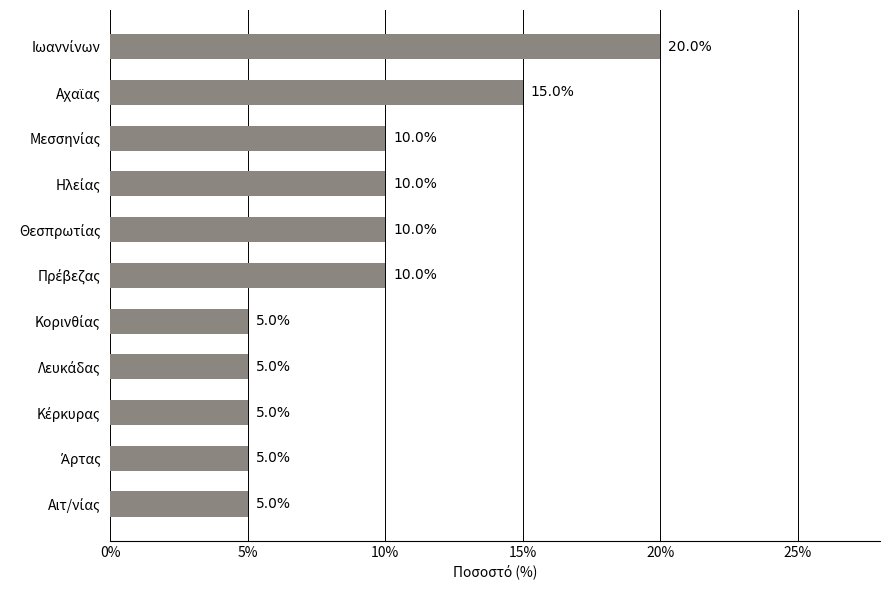

Reading bottom to top, list all the values displayed in this chart.

5	5	5	5	5	10	10	10	10	15	20